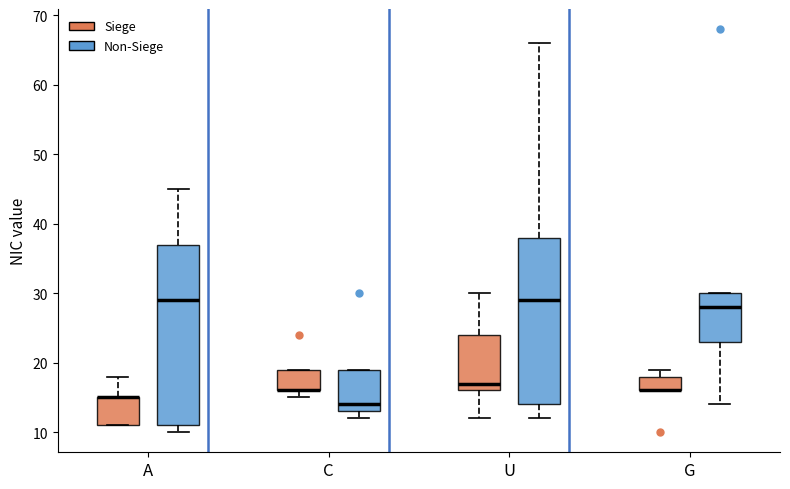

Reading left to right, transcribe this box plot: for each box, give where its median line is, the range the box spans, and where its two whiskers end, as read against the y-axis. The values are not printed on the chart, so give them approximately, as read against the axis.

A (Siege): median 15 (drawn on the box's upper edge), box 11 to 15, whiskers 11 to 18
A (Non-Siege): median 29, box 11 to 37, whiskers 10 to 45
C (Siege): median 16 (drawn on the box's lower edge), box 16 to 19, whiskers 15 to 19
C (Non-Siege): median 14, box 13 to 19, whiskers 12 to 19
U (Siege): median 17, box 16 to 24, whiskers 12 to 30
U (Non-Siege): median 29, box 14 to 38, whiskers 12 to 66
G (Siege): median 16 (drawn on the box's lower edge), box 16 to 18, whiskers 16 to 19
G (Non-Siege): median 28, box 23 to 30, whiskers 14 to 30